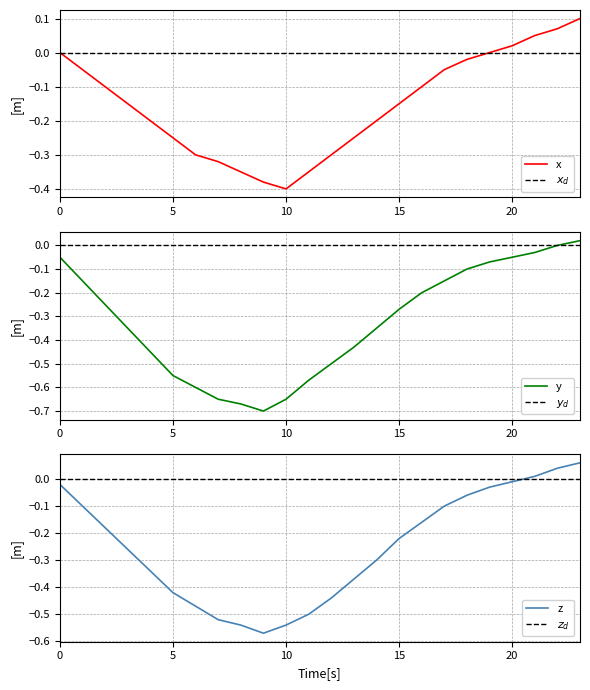

What is the difference between the maximum and minimum values in the y series?

0.7